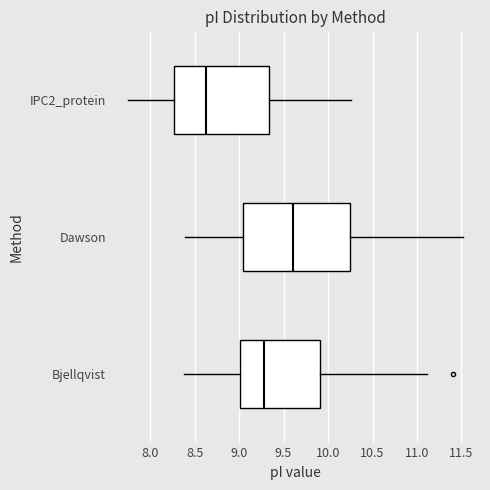

Reading bottom to top, read every box against the x-axis: the position of its median line, the range the box covers, and the ends of its whiskers. The values are not printed on the chart, so give them approximately, as read against the axis.

Bjellqvist: median 9.30, box 9.00 to 9.90, whiskers 8.40 to 11.10
Dawson: median 9.60, box 9.05 to 10.25, whiskers 8.40 to 11.50
IPC2_protein: median 8.60, box 8.25 to 9.35, whiskers 7.75 to 10.25